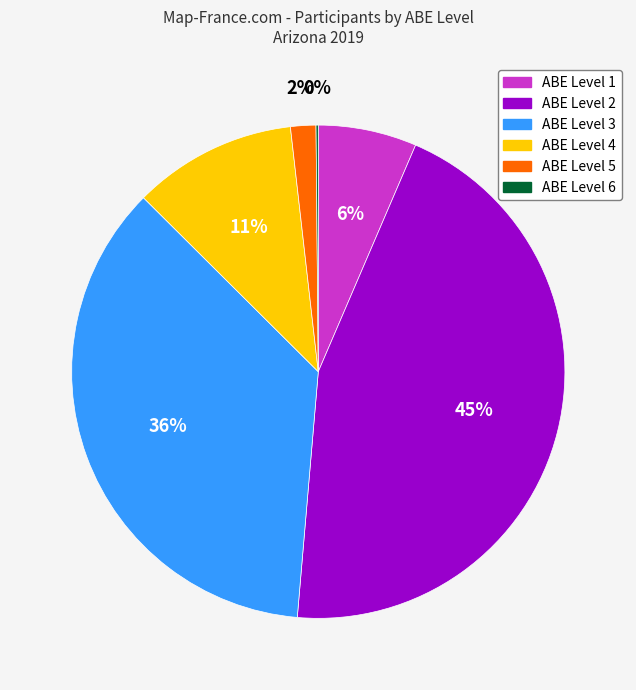

True or false: ABE Level 1 accounts for 1% of the total.

False